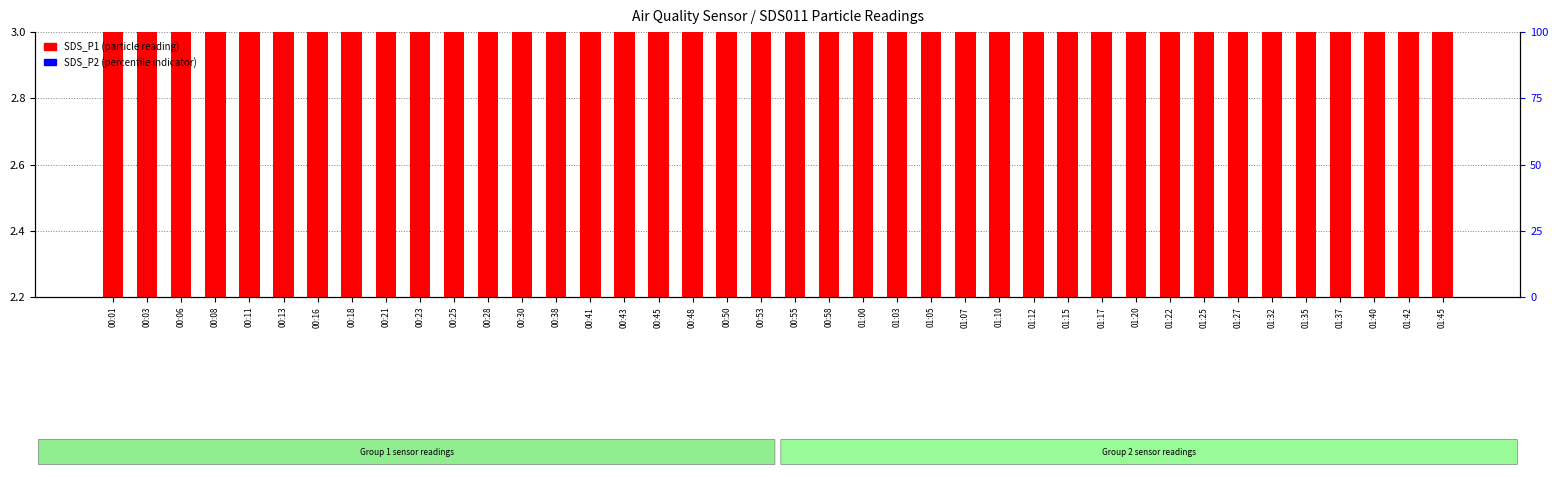

What is the sum of all SDS_P1 values?

241.6